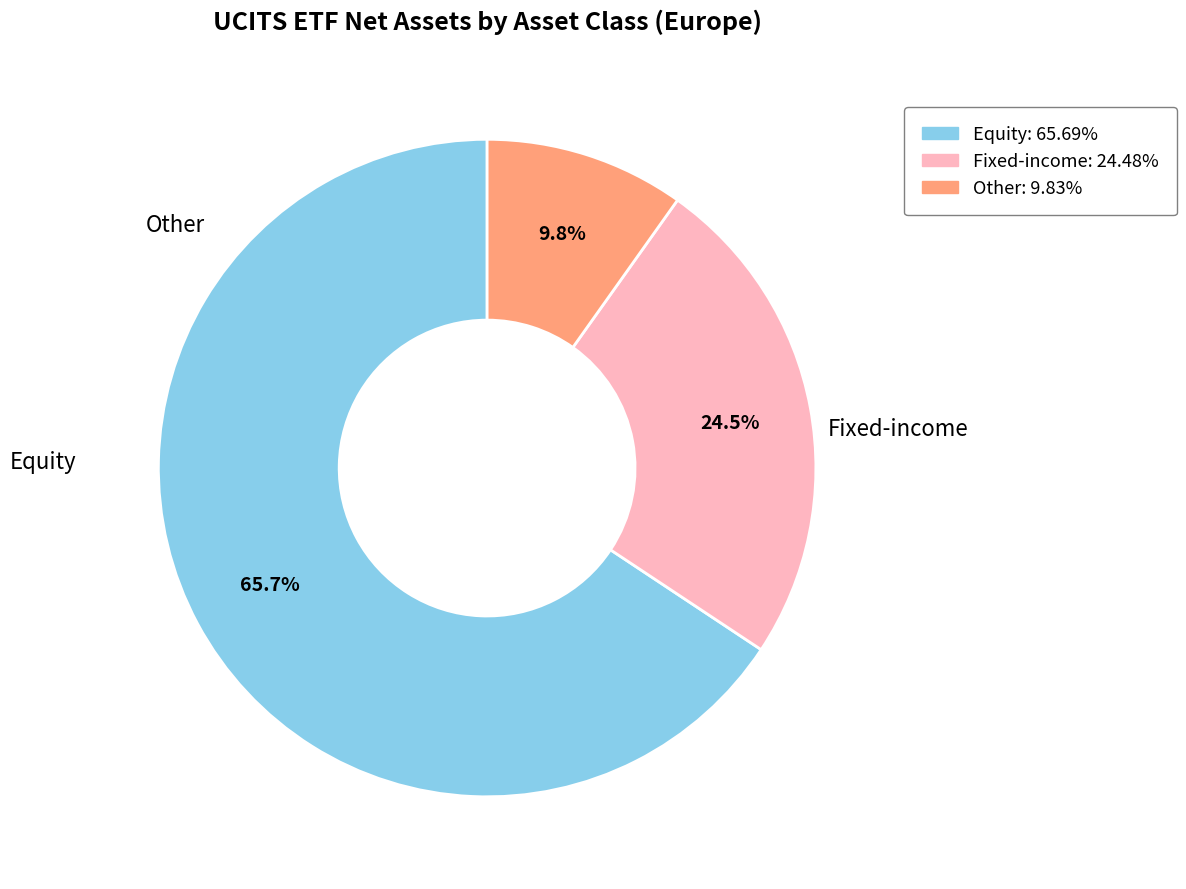

Which category has the smallest portion of the pie?

Other